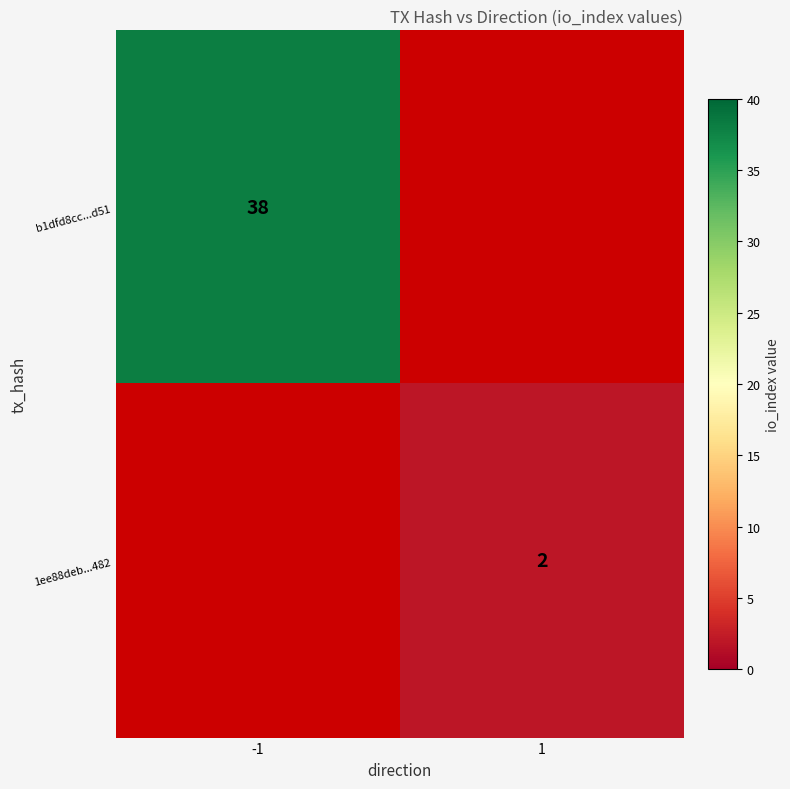

True or false: 1ee88deb...482 has a value of 2 at 1.

True